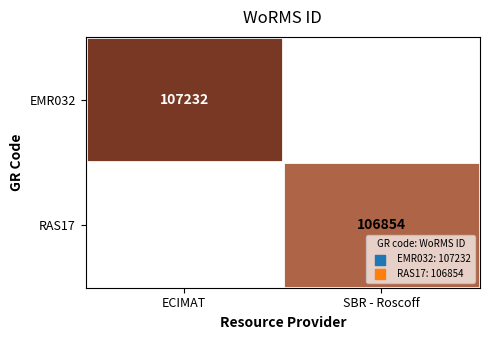

Is the value of RAS17 at SBR - Roscoff greater than the value of EMR032 at ECIMAT?

No